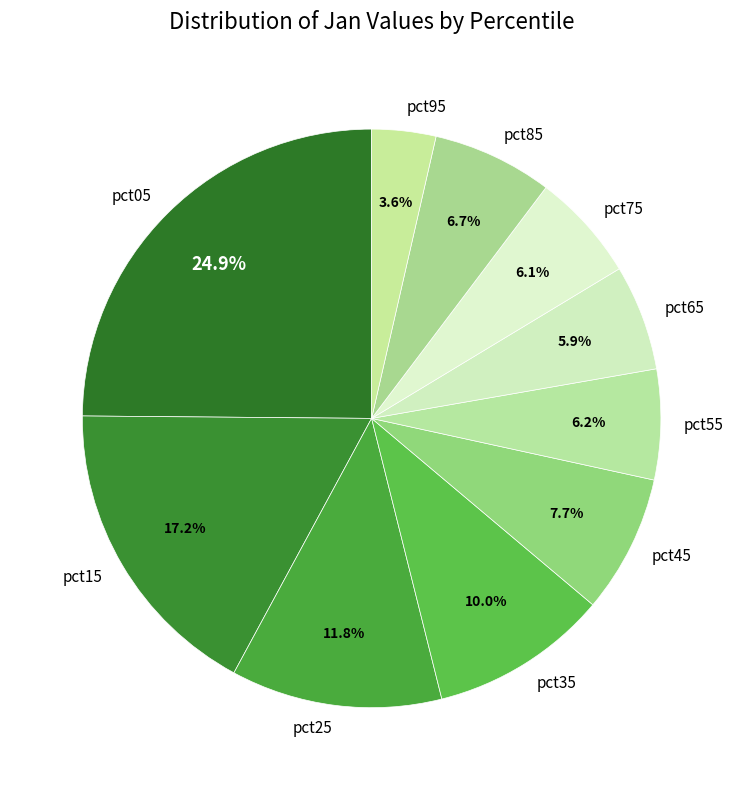

Is pct65 the majority of the pie?

No